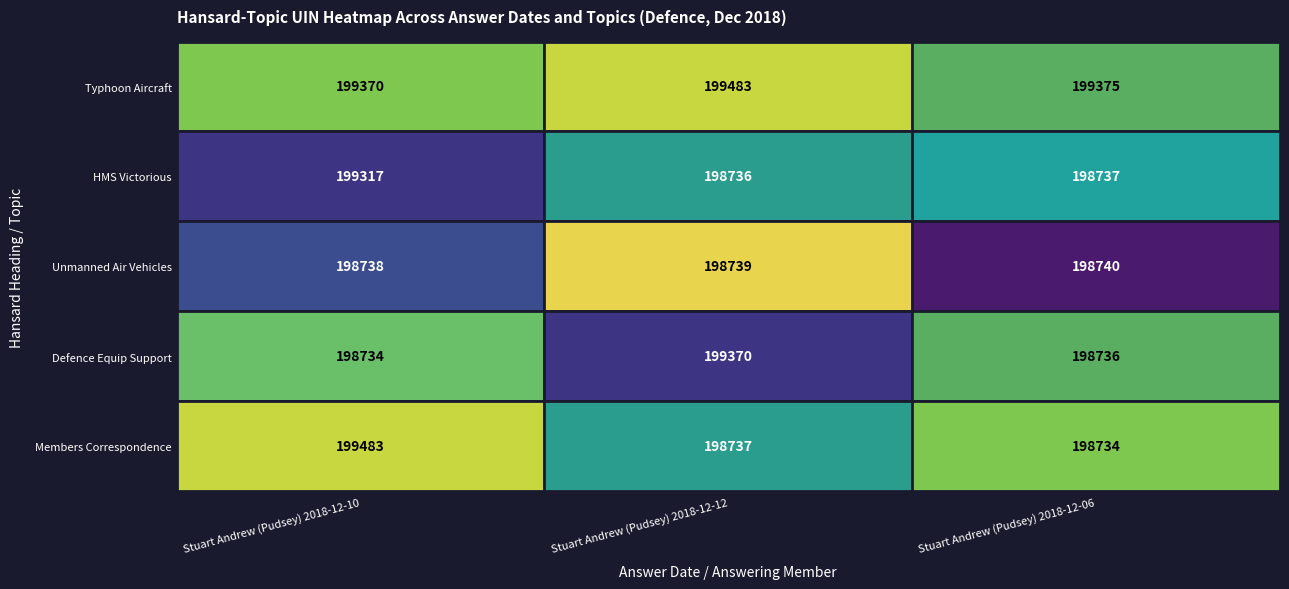

Reading right to left, transcribe all the data shown in this chart.

Typhoon Aircraft: Stuart Andrew (Pudsey) 2018-12-06=199375	Stuart Andrew (Pudsey) 2018-12-12=199483	Stuart Andrew (Pudsey) 2018-12-10=199370
HMS Victorious: Stuart Andrew (Pudsey) 2018-12-06=198737	Stuart Andrew (Pudsey) 2018-12-12=198736	Stuart Andrew (Pudsey) 2018-12-10=199317
Unmanned Air Vehicles: Stuart Andrew (Pudsey) 2018-12-06=198740	Stuart Andrew (Pudsey) 2018-12-12=198739	Stuart Andrew (Pudsey) 2018-12-10=198738
Defence Equip Support: Stuart Andrew (Pudsey) 2018-12-06=198736	Stuart Andrew (Pudsey) 2018-12-12=199370	Stuart Andrew (Pudsey) 2018-12-10=198734
Members Correspondence: Stuart Andrew (Pudsey) 2018-12-06=198734	Stuart Andrew (Pudsey) 2018-12-12=198737	Stuart Andrew (Pudsey) 2018-12-10=199483